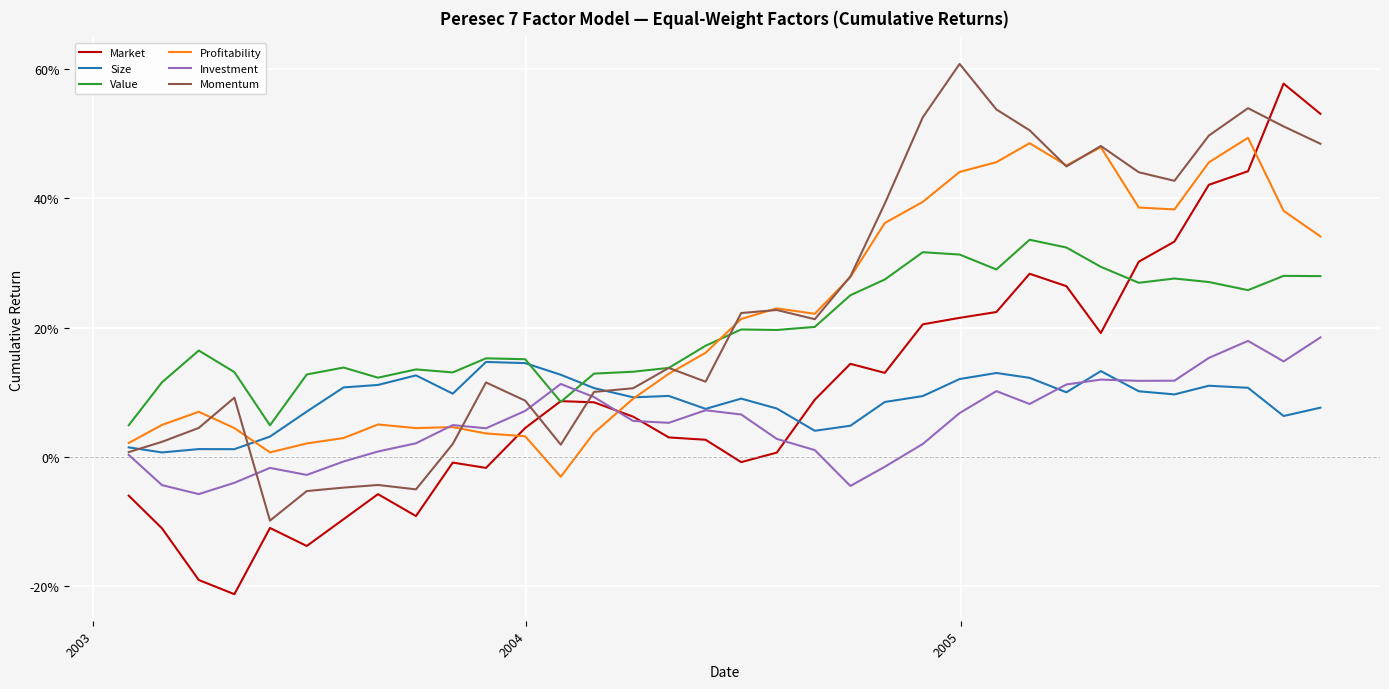

What are all the series names shown in the legend?

Market, Size, Value, Profitability, Investment, Momentum